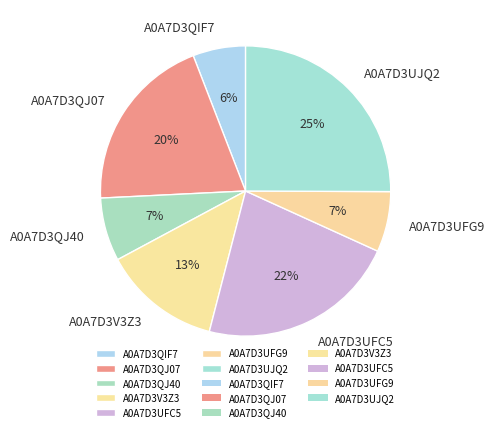

Which slice is the largest?

A0A7D3UJQ2